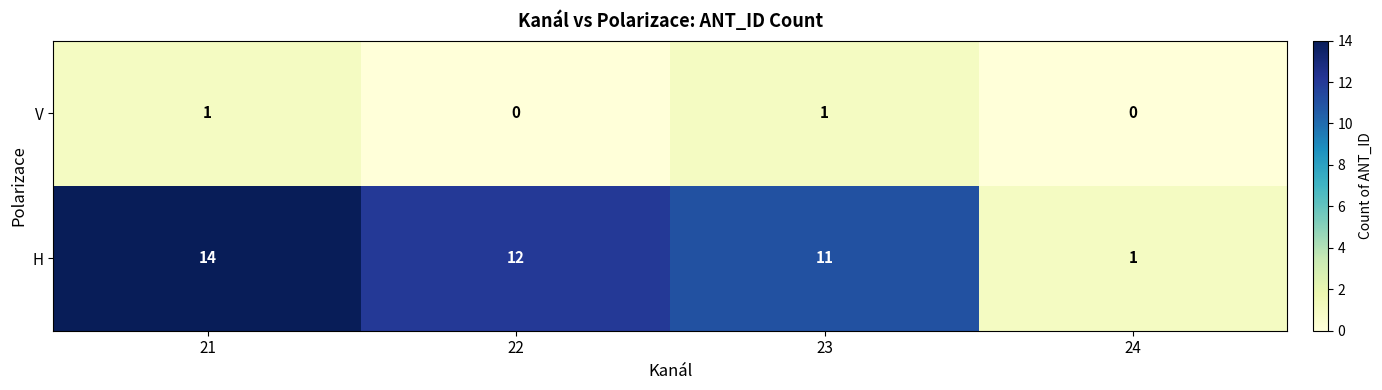

What is the total value across all series at 23?

12